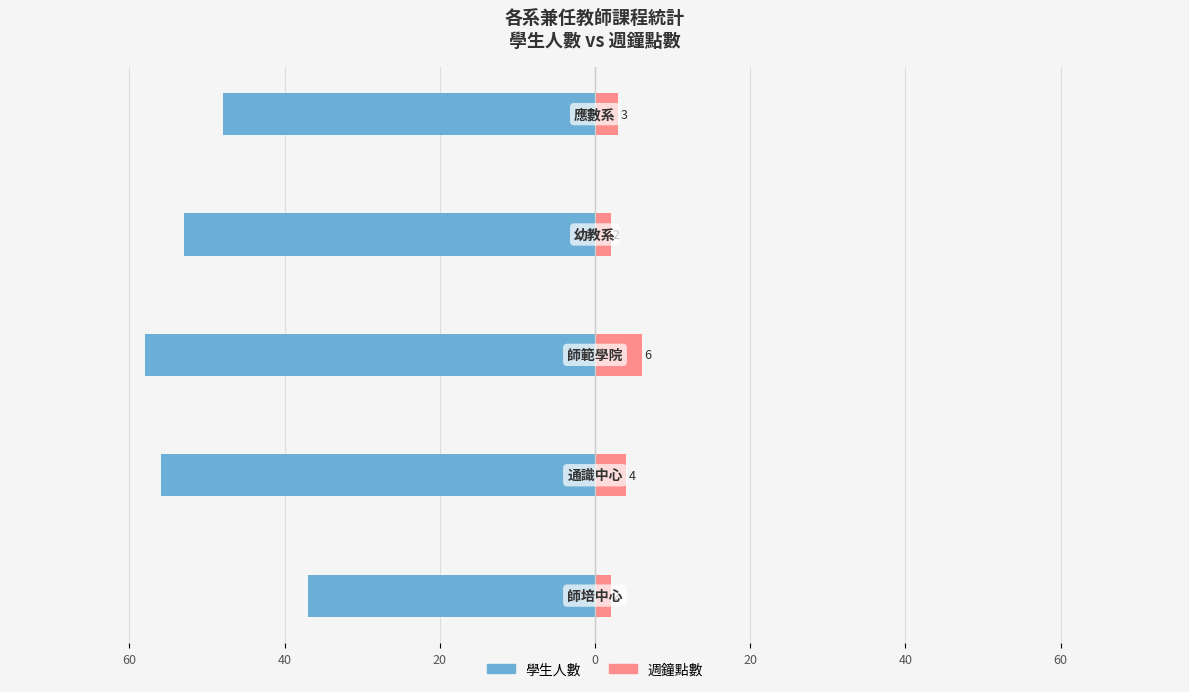

Is it true that 學生人數 equals -58 at 40?

True